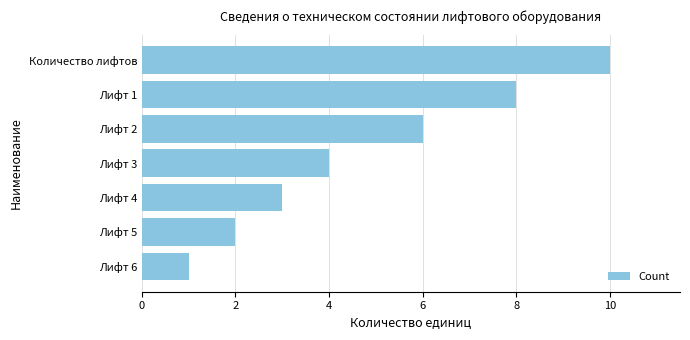

The value at Лифт 1 is 11. True or false?

False